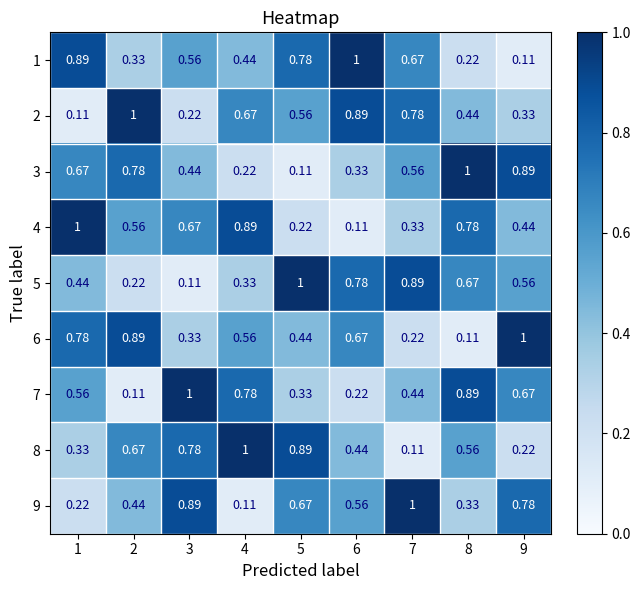

How many data points does each series have?

9